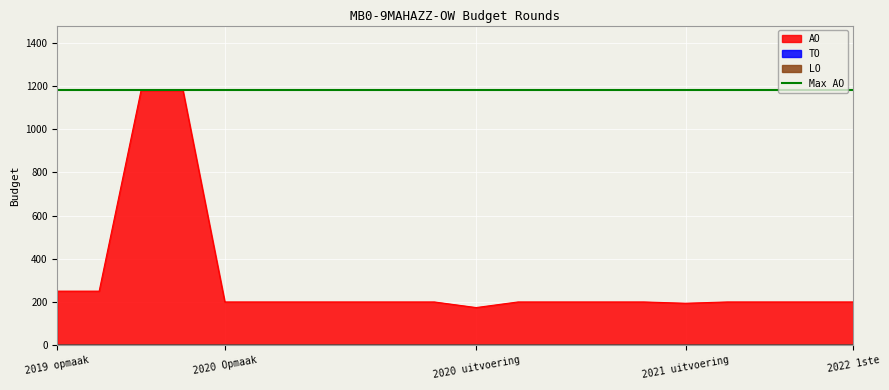

Reading left to right, transcribe all the data shown in this chart.

AO: 2019 opmaak - ontwerp=250	2019 opmaak - goedgekeurd=250	2019 1ste aanpassing - ontwerp=1180	2019 1ste aanpassing – goedgekeurd=1180	2020 Opmaak - ontwerp=200	2020 Opmaak - goedgekeurd=200	2020 1ste aanpassing – ontwerp=200	2020 1ste aanpassing - goedgekeurd=200	2020 2de aanpassing - ontwerp=200	2020 2de aanpassing - goedgekeurd=200	2020 uitvoering=174	2021 Opmaak - ontwerp=200	2021 Opmaak - goedgekeurd=200	2021 1ste aanpassing – ontwerp=200	2021 1ste aanpassing - goedgekeurd=200	2021 uitvoering=194	2022 Opmaak - ontwerp=200	2022 Opmaak - goedgekeurd=200	2022 1ste aanpassing – ontwerp=200	2022 1ste aanpassing – goedgekeurd=200
TO: 2019 opmaak - ontwerp=0	2019 opmaak - goedgekeurd=0	2019 1ste aanpassing - ontwerp=0	2019 1ste aanpassing – goedgekeurd=0	2020 Opmaak - ontwerp=0	2020 Opmaak - goedgekeurd=0	2020 1ste aanpassing – ontwerp=0	2020 1ste aanpassing - goedgekeurd=0	2020 2de aanpassing - ontwerp=0	2020 2de aanpassing - goedgekeurd=0	2020 uitvoering=0	2021 Opmaak - ontwerp=0	2021 Opmaak - goedgekeurd=0	2021 1ste aanpassing – ontwerp=0	2021 1ste aanpassing - goedgekeurd=0	2021 uitvoering=0	2022 Opmaak - ontwerp=0	2022 Opmaak - goedgekeurd=0	2022 1ste aanpassing – ontwerp=0	2022 1ste aanpassing – goedgekeurd=0
LO: 2019 opmaak - ontwerp=0	2019 opmaak - goedgekeurd=0	2019 1ste aanpassing - ontwerp=0	2019 1ste aanpassing – goedgekeurd=0	2020 Opmaak - ontwerp=0	2020 Opmaak - goedgekeurd=0	2020 1ste aanpassing – ontwerp=0	2020 1ste aanpassing - goedgekeurd=0	2020 2de aanpassing - ontwerp=0	2020 2de aanpassing - goedgekeurd=0	2020 uitvoering=0	2021 Opmaak - ontwerp=0	2021 Opmaak - goedgekeurd=0	2021 1ste aanpassing – ontwerp=0	2021 1ste aanpassing - goedgekeurd=0	2021 uitvoering=0	2022 Opmaak - ontwerp=0	2022 Opmaak - goedgekeurd=0	2022 1ste aanpassing – ontwerp=0	2022 1ste aanpassing – goedgekeurd=0